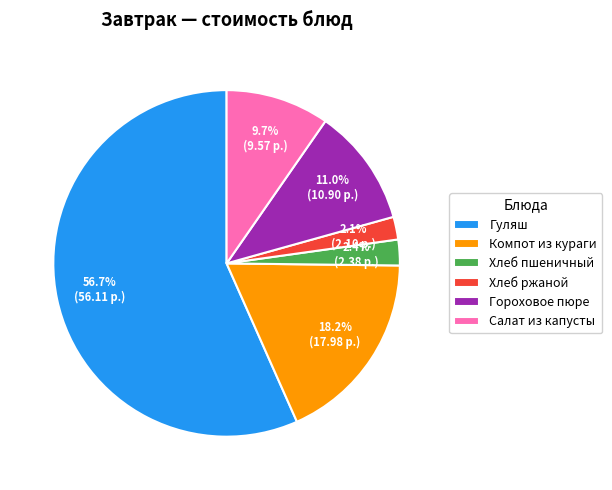

Which slice is the largest?

Гуляш